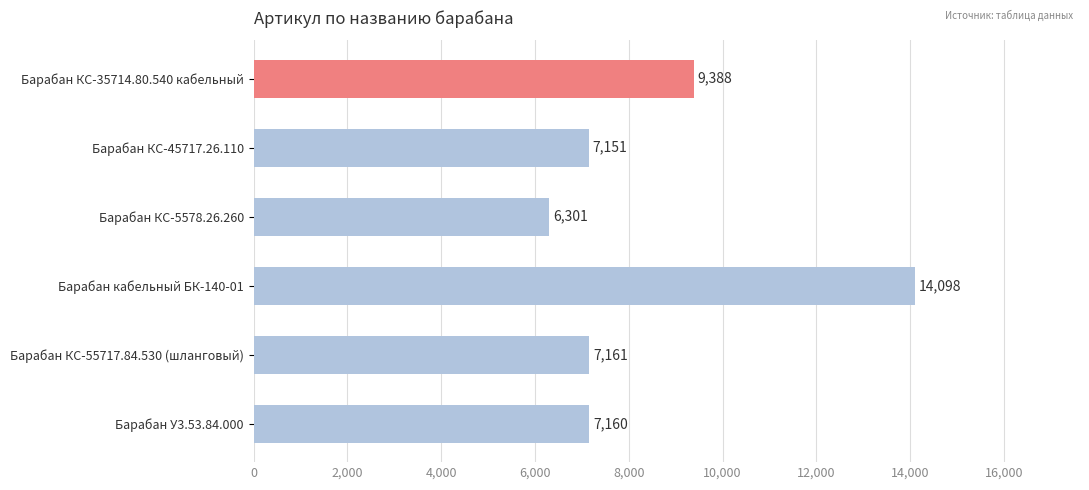

What is the difference between the maximum and minimum values?

7797